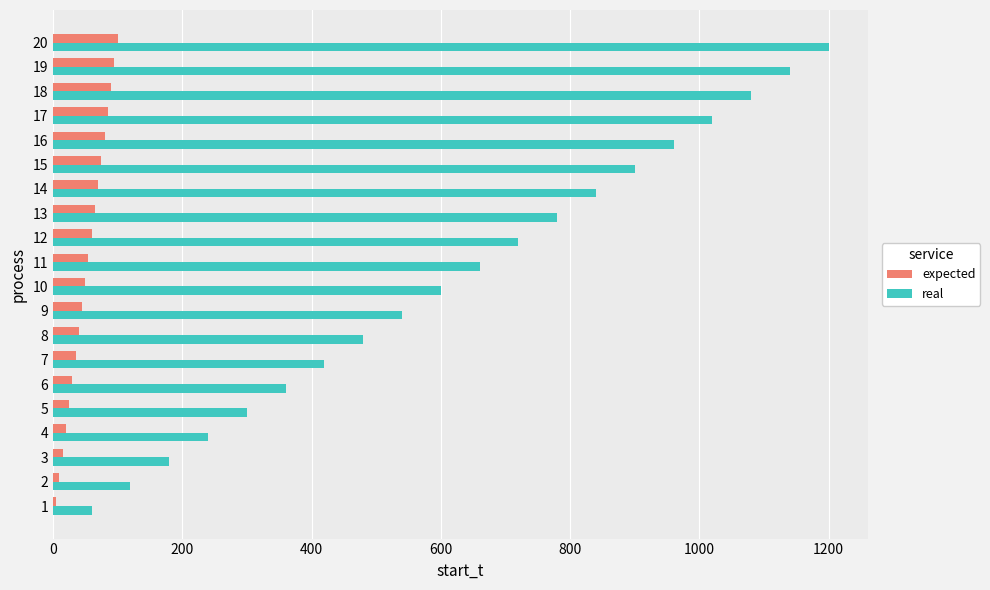

What is the difference between the second highest and minimum values in the real series?

1080